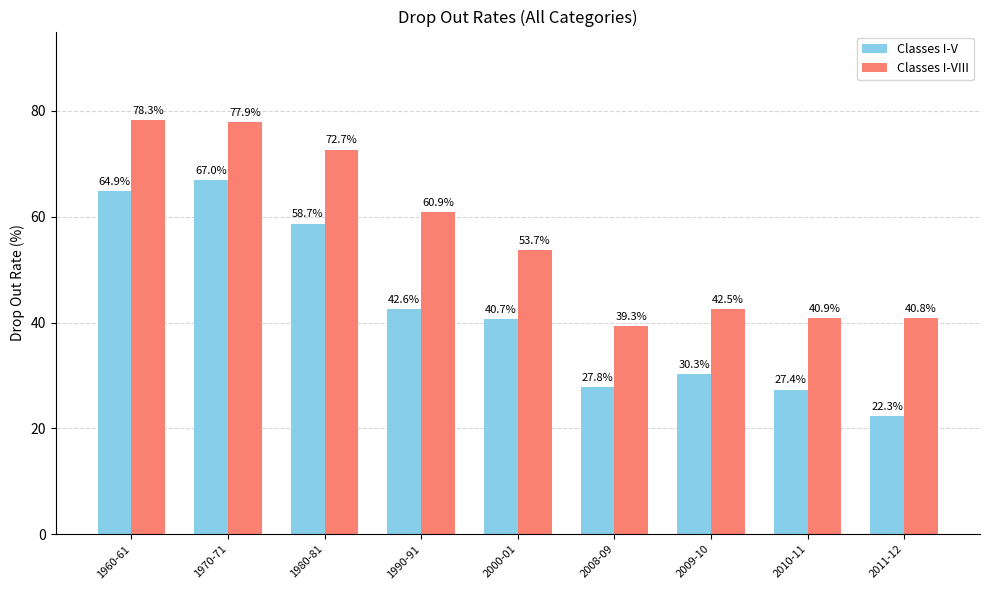

Which category has the highest value across all series?

1960-61